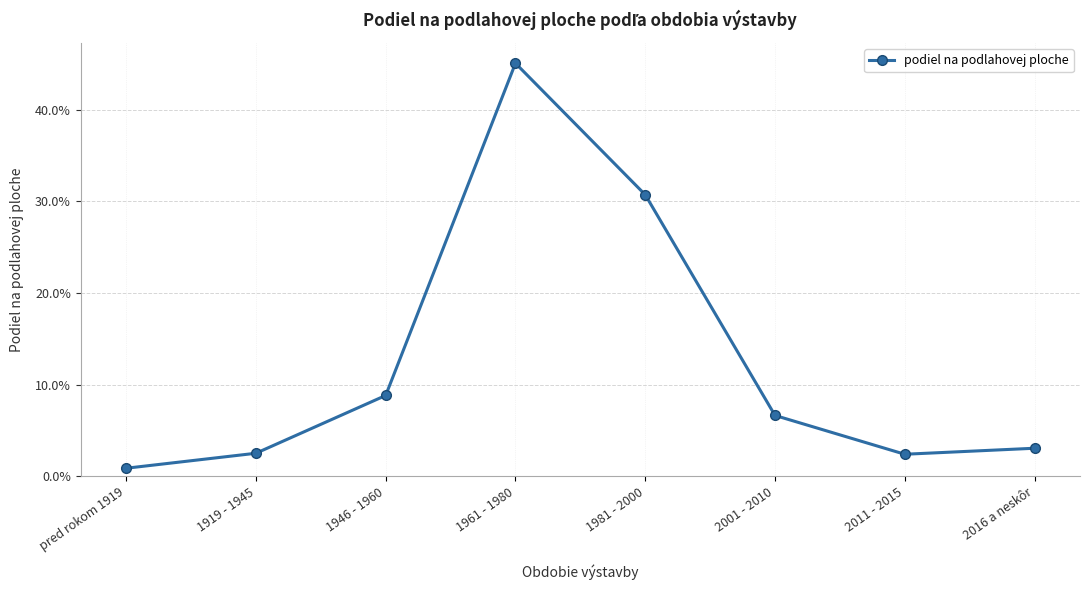

Where is the first local minimum?

2011 - 2015